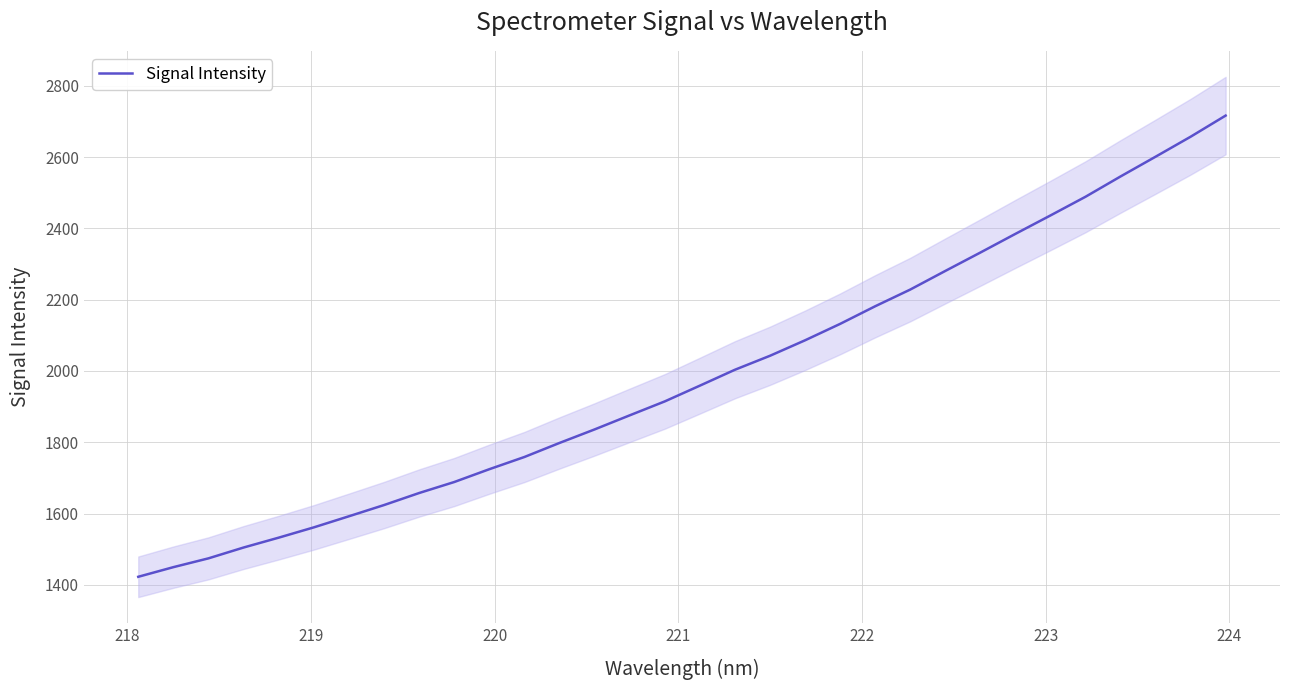

How many data points are less than 1958?

16